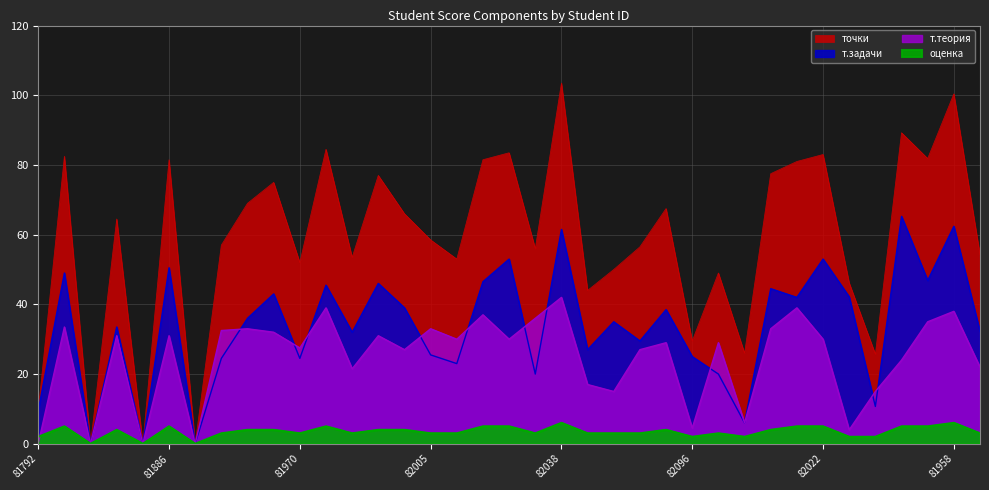

True or false: т.задачи has more than 1 points higher than both neighbors.

True